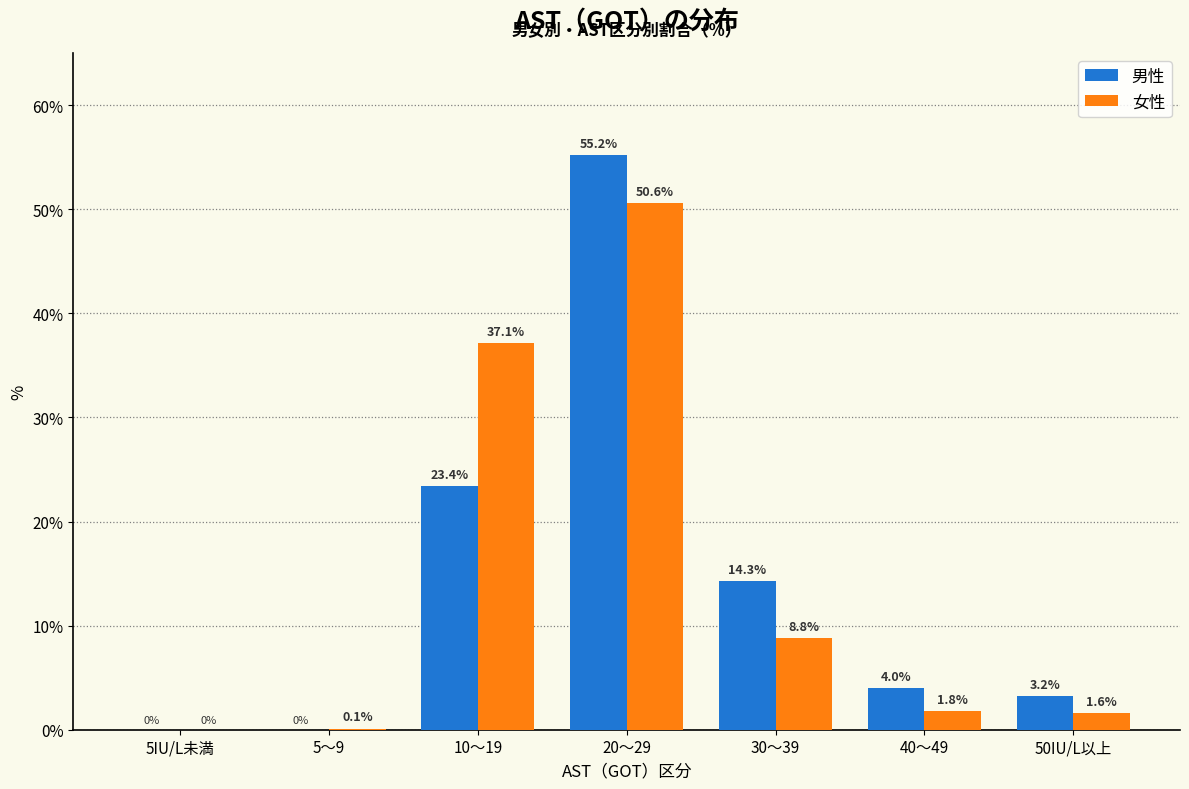

Reading left to right, extract all data points from this chart.

男性: 5IU/L未満=0.0	5～9=0.0	10～19=23.4	20～29=55.2	30～39=14.3	40～49=4.0	50IU/L以上=3.2
女性: 5IU/L未満=0.0	5～9=0.1	10～19=37.1	20～29=50.6	30～39=8.8	40～49=1.8	50IU/L以上=1.6